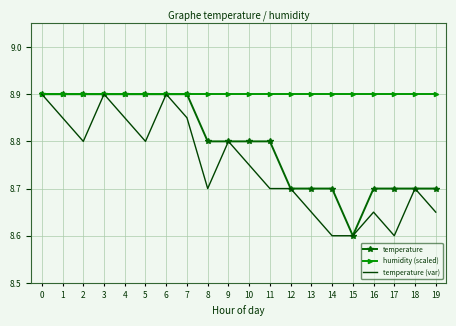

What is the total value across all series at 15?

26.1